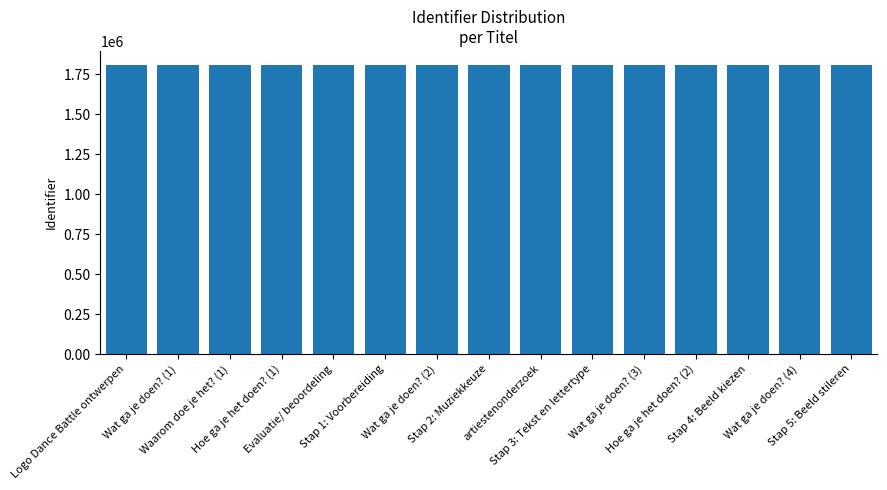

What is the sum of all values?

27059935